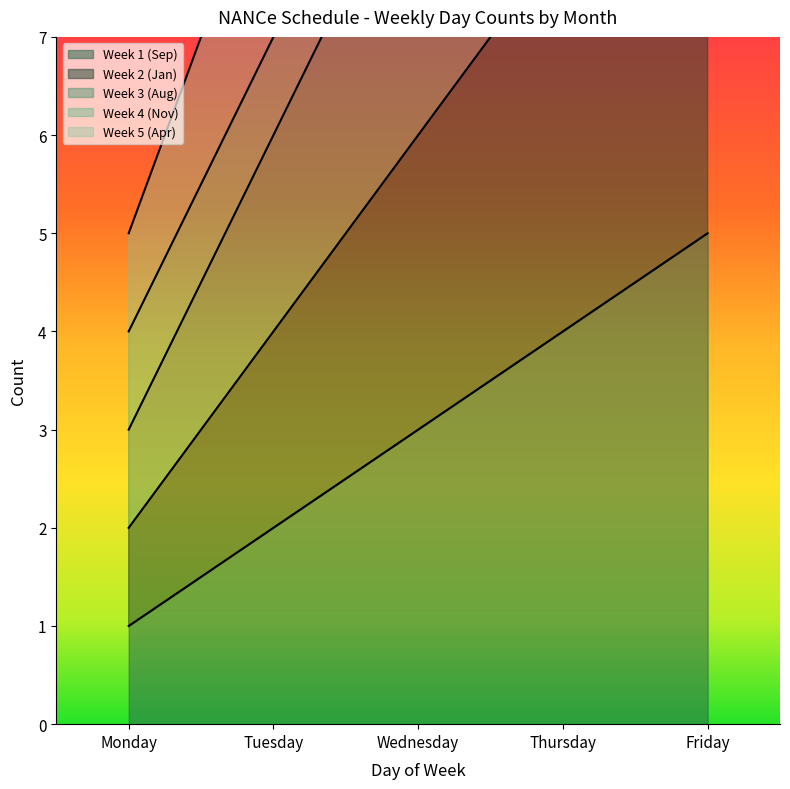

True or false: Week 5 (Apr) and Week 1 (Sep) cross at least once.

False